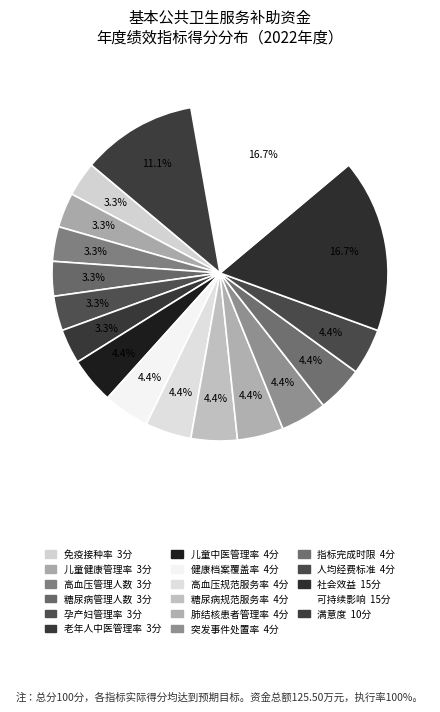

Count the number of slices in the pie.

17